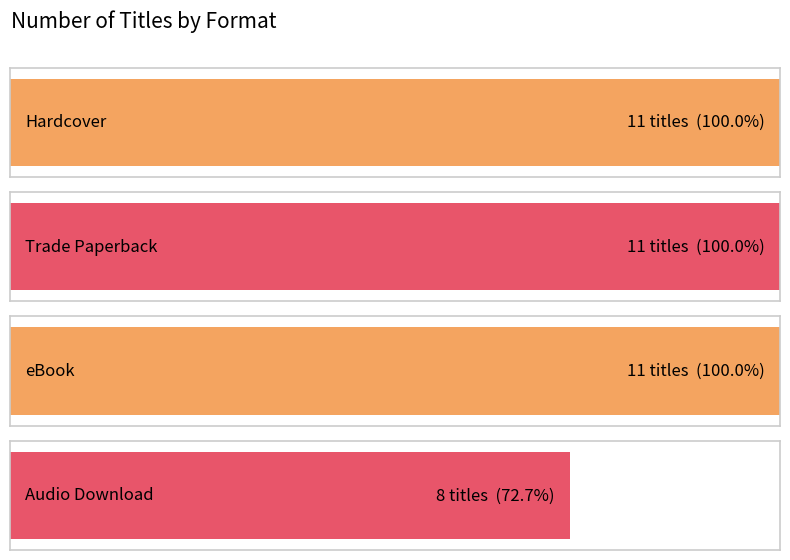

Are the bars horizontal?

Yes